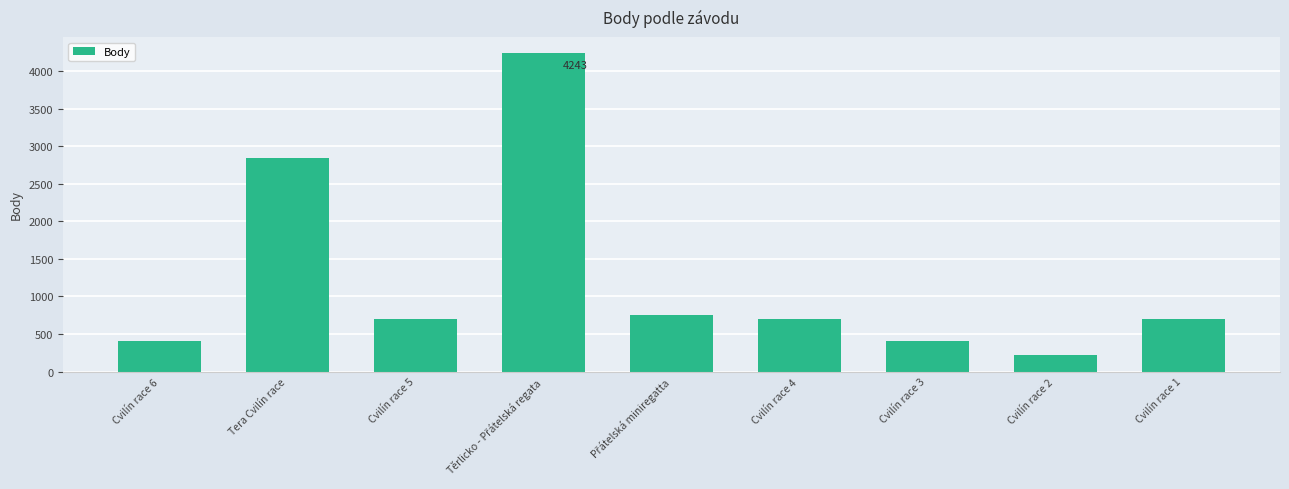

How many bars are there in total?

9